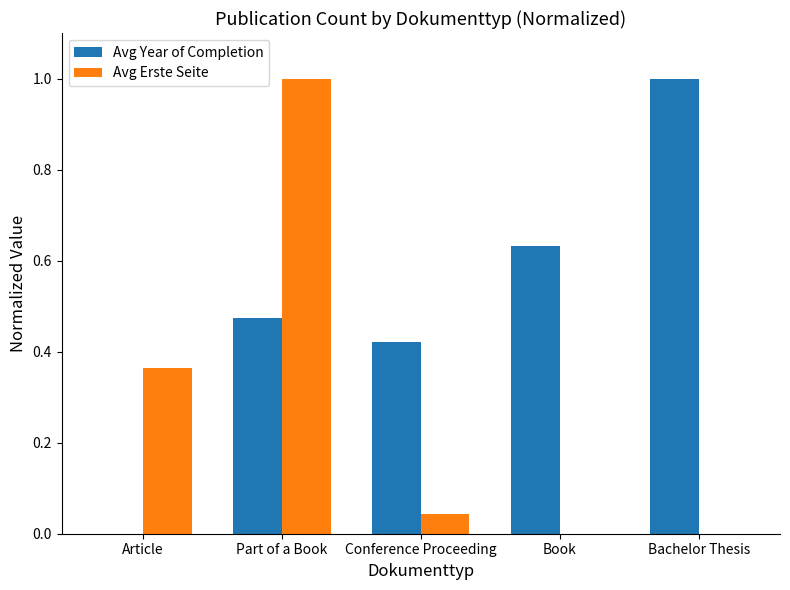

What is the sum of all Avg Erste Seite values?

1.4